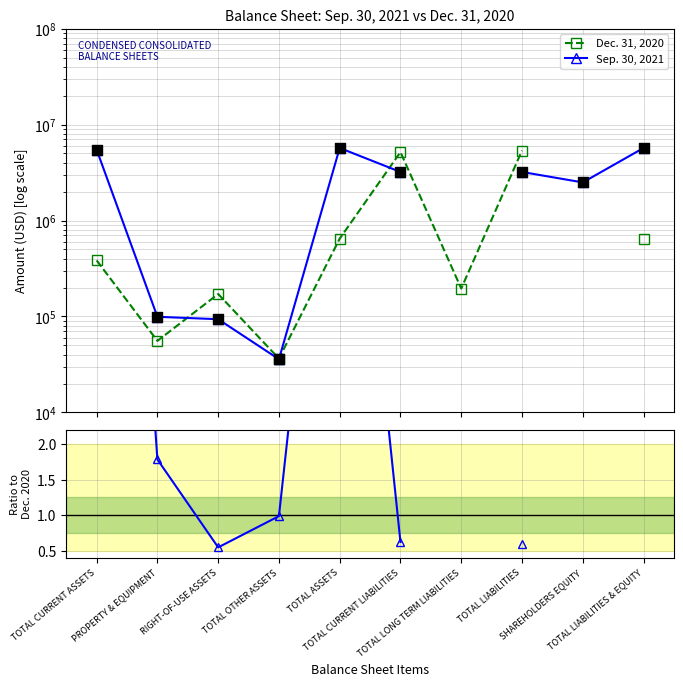

Which series contains the highest Y value?

Sep. 30, 2021